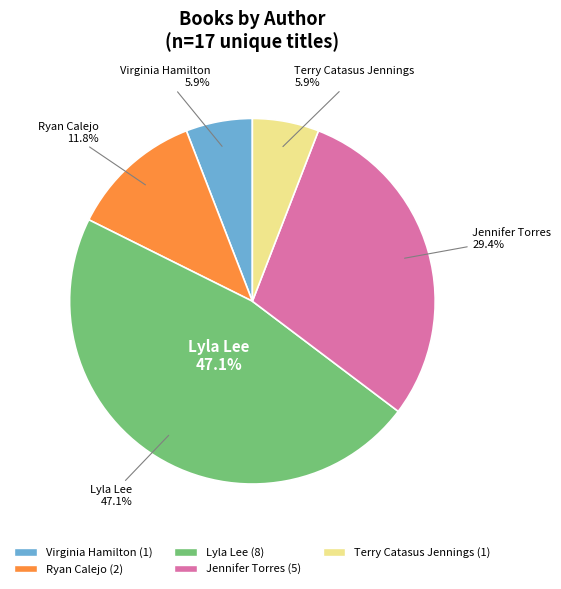

To the nearest percent, what is the combined percentage of Jennifer Torres and Ryan Calejo?

41%